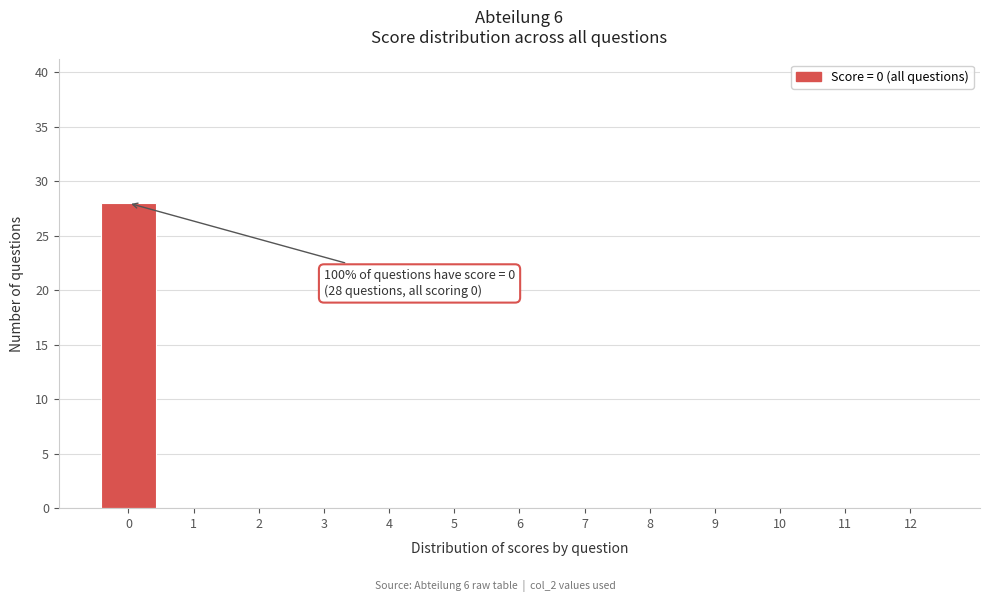

Reading left to right, transcribe all the data shown in this chart.

0=28	1=0	2=0	3=0	4=0	5=0	6=0	7=0	8=0	9=0	10=0	11=0	12=0